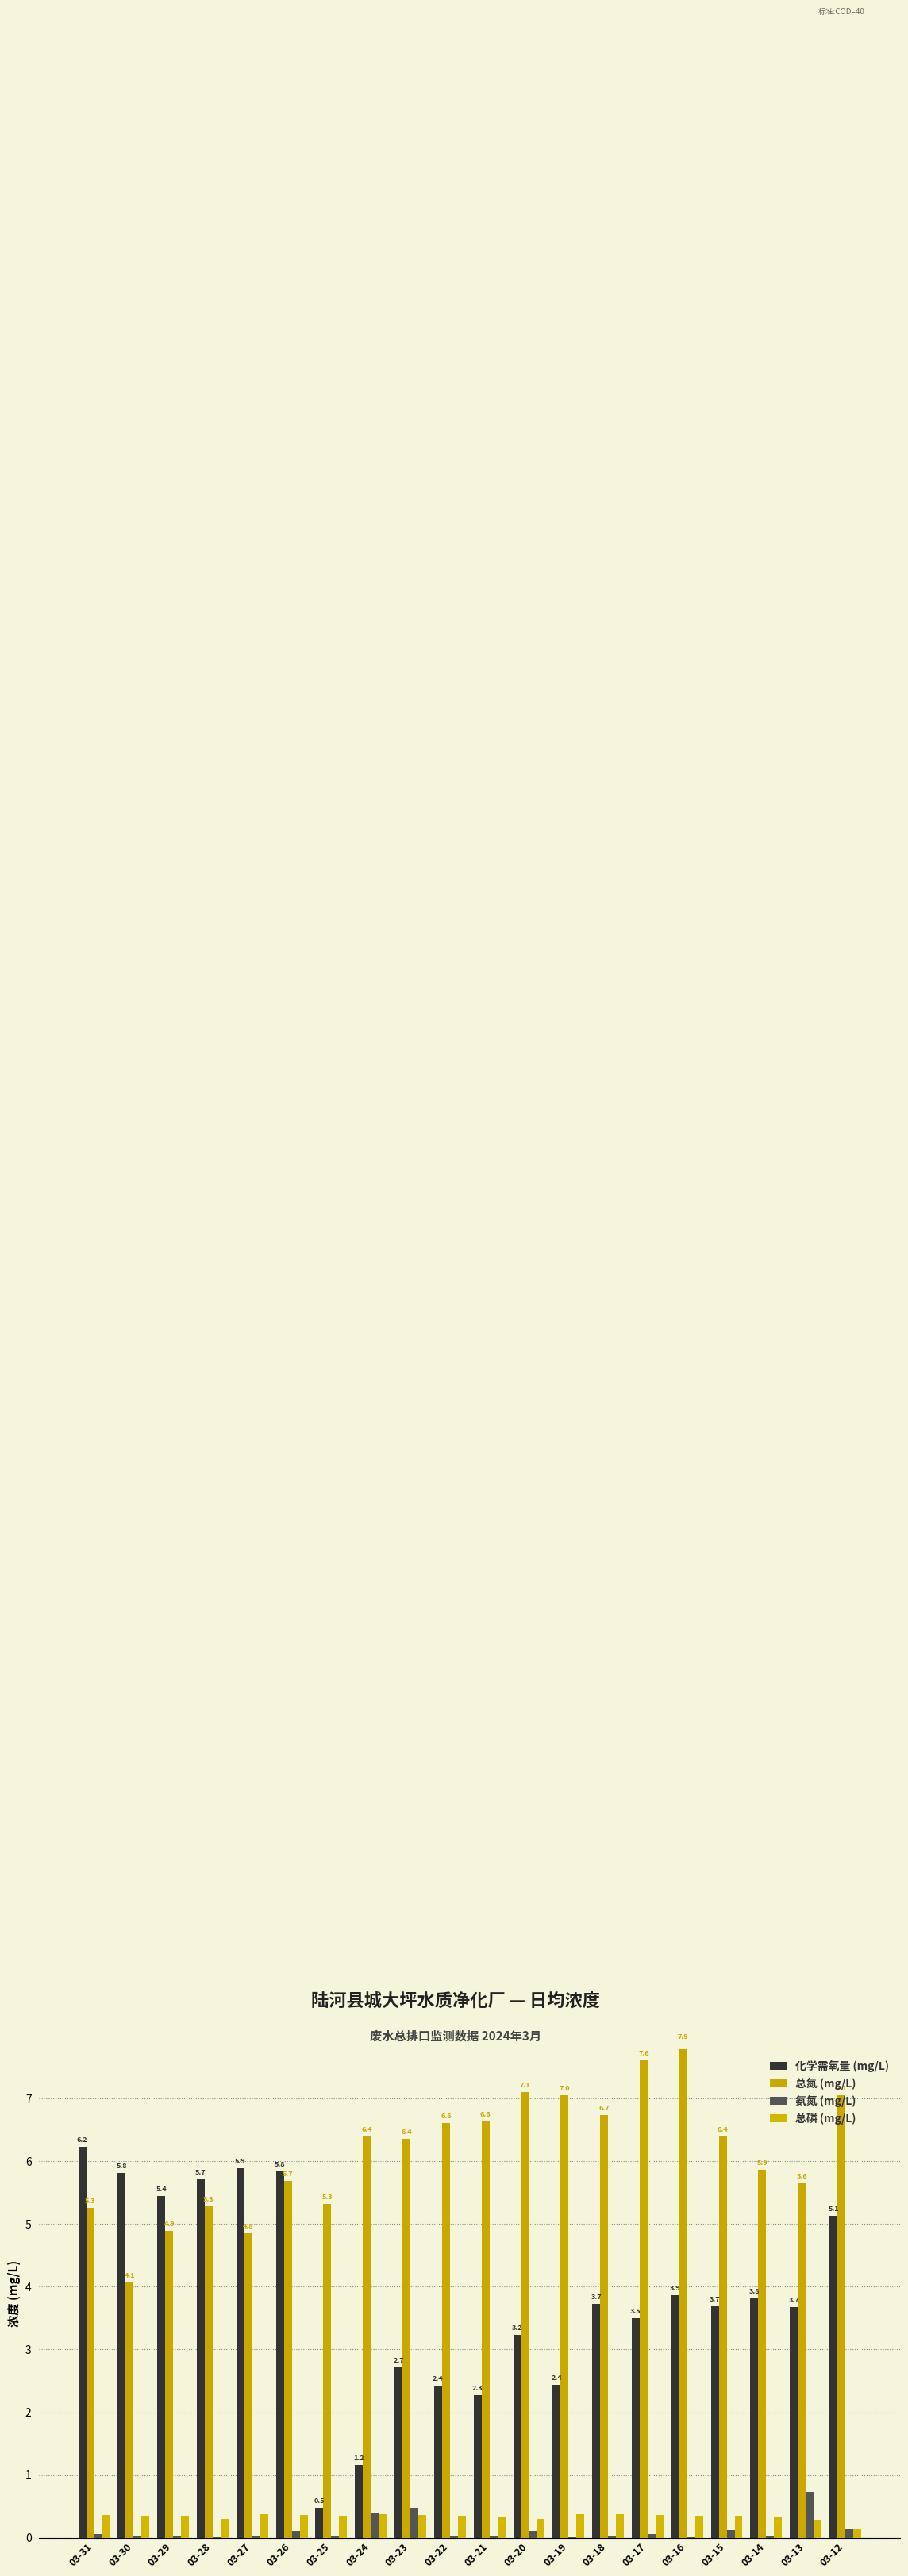

At which label is 化学需氧量 (mg/L) closest to 3?

03-20